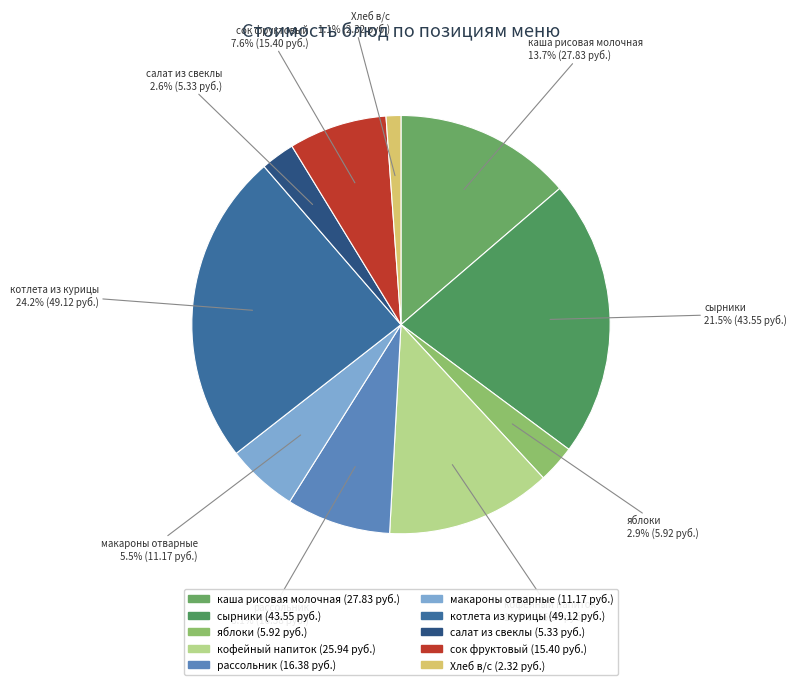

How many segments does this pie chart have?

10